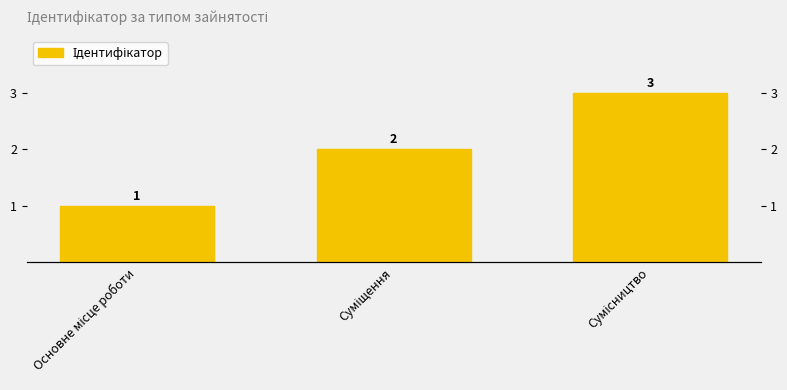

Are the bars horizontal?

No